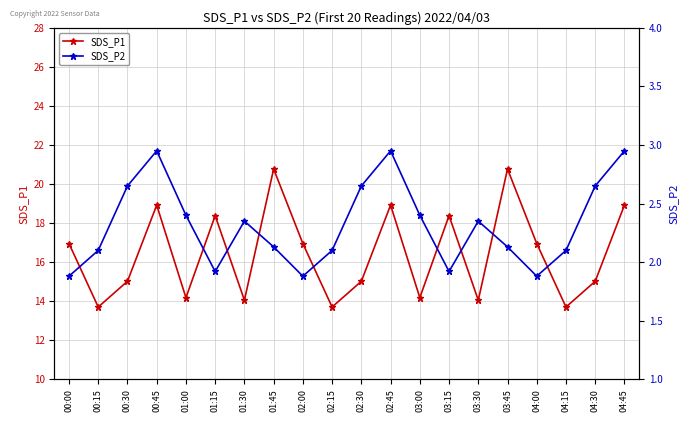

What are all the series names shown in the legend?

SDS_P1, SDS_P2